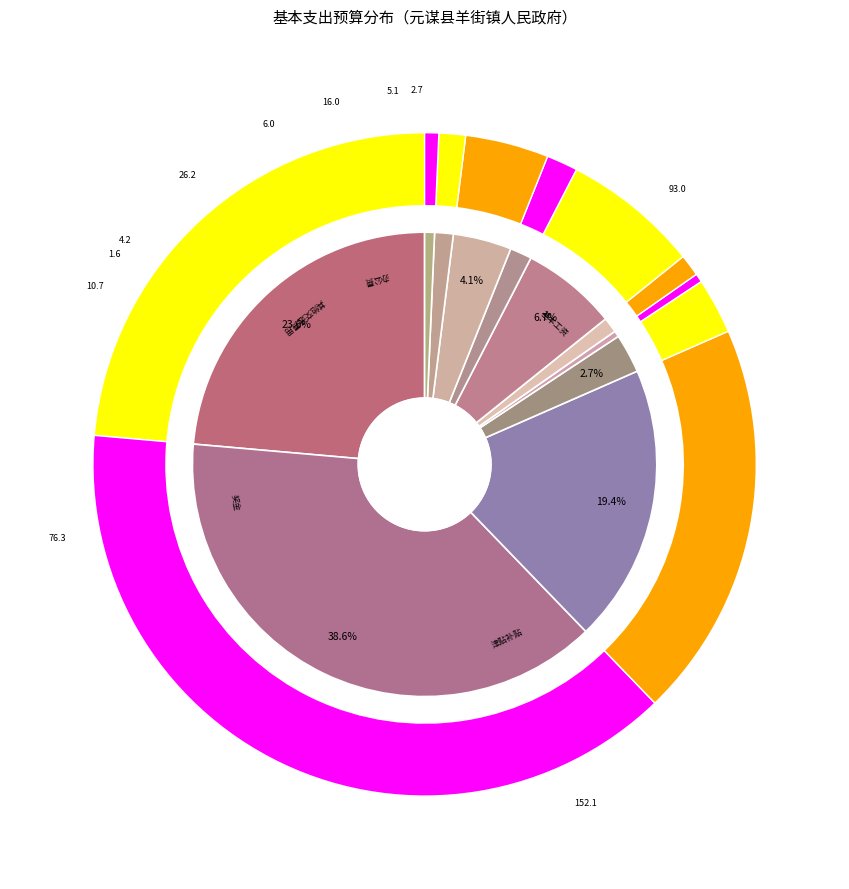

Is the sum of 其他社会保障缴费 and 公务用车运行维护费 greater than half?

No